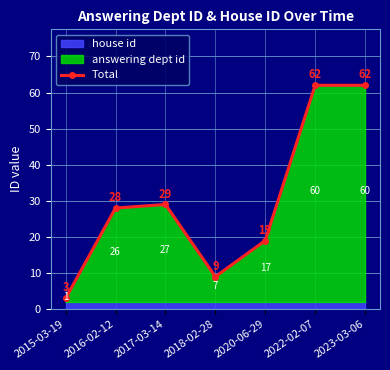

What is the difference between the values at 2015-03-19 and 2023-03-06?

59